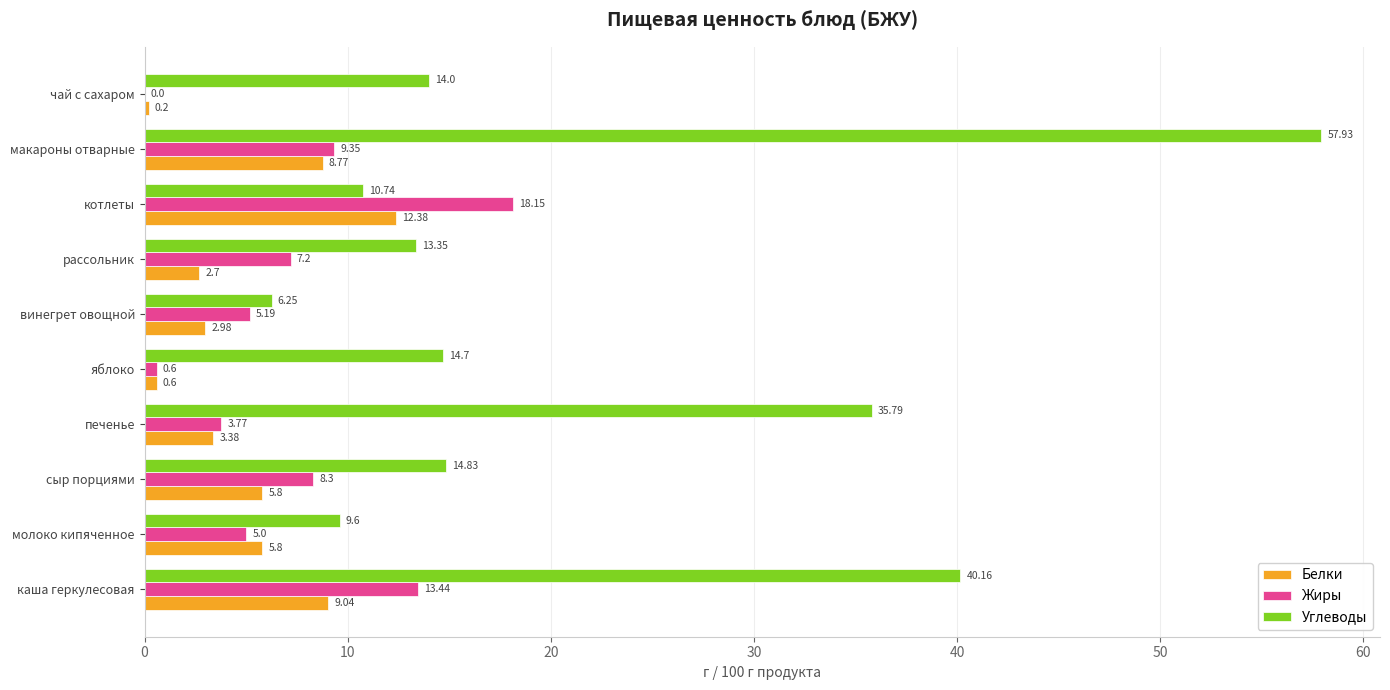

How many values in the Белки series exceed 5?

5